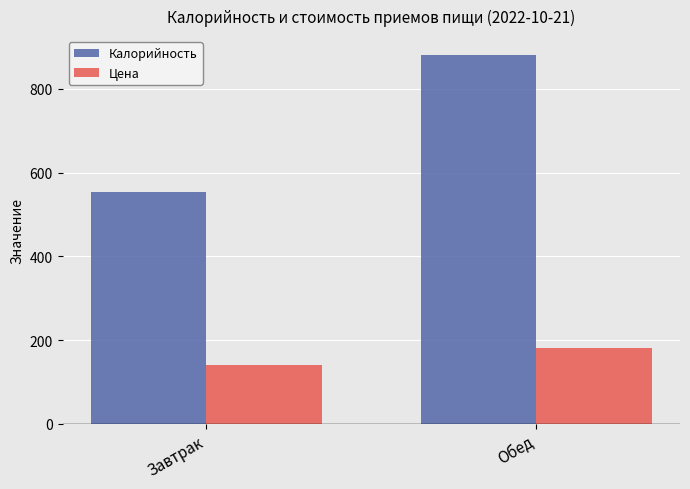

Read the Калорийность value at Обед.

881.5